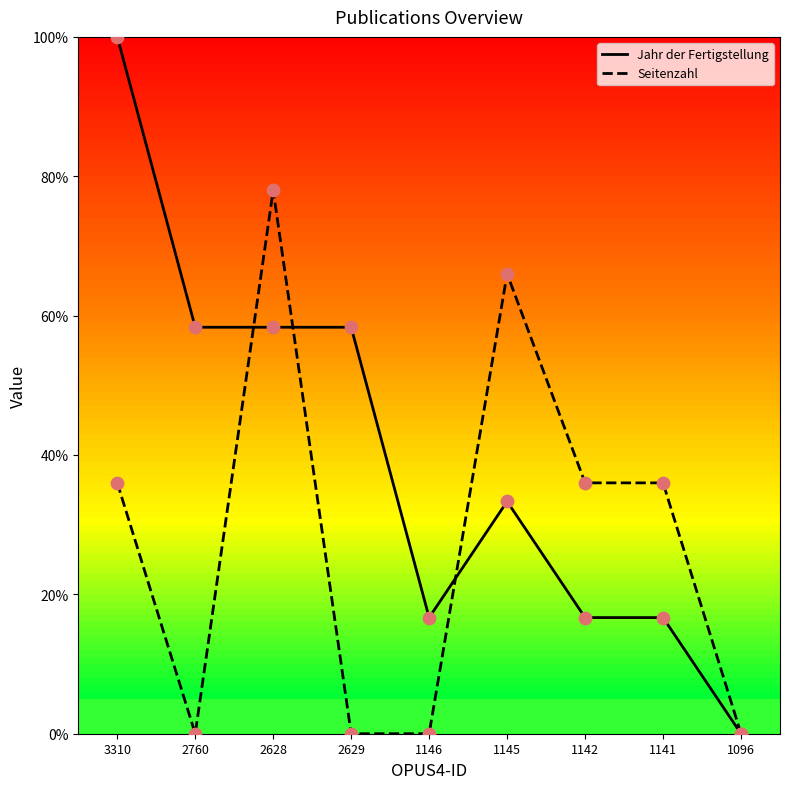

What are all the series names shown in the legend?

Jahr der Fertigstellung, Seitenzahl